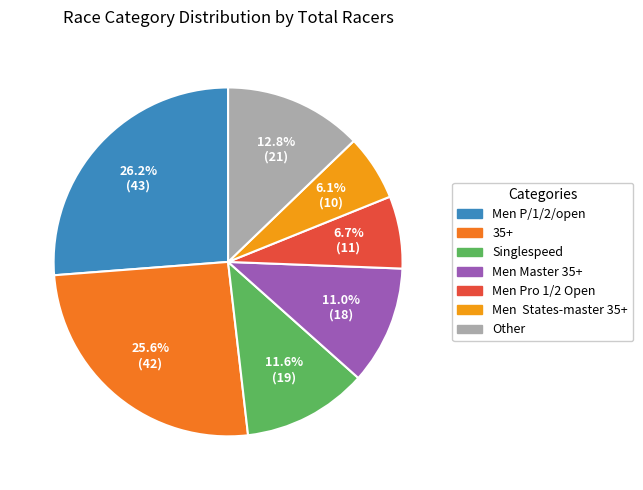

To the nearest percent, what is the average slice percentage?

14%